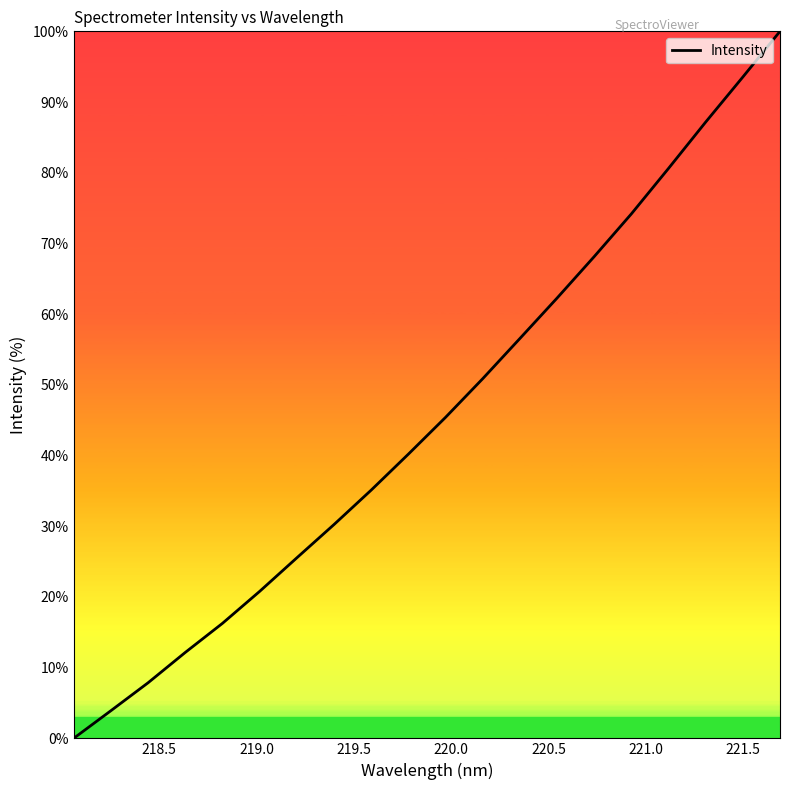

Count the number of values greater than 45.

10